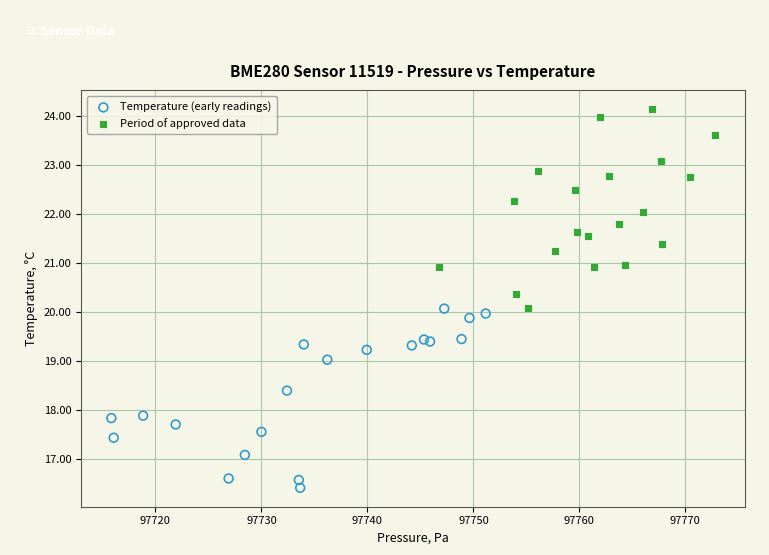

Which series reaches the minimum Y coordinate?

Temperature (early readings)